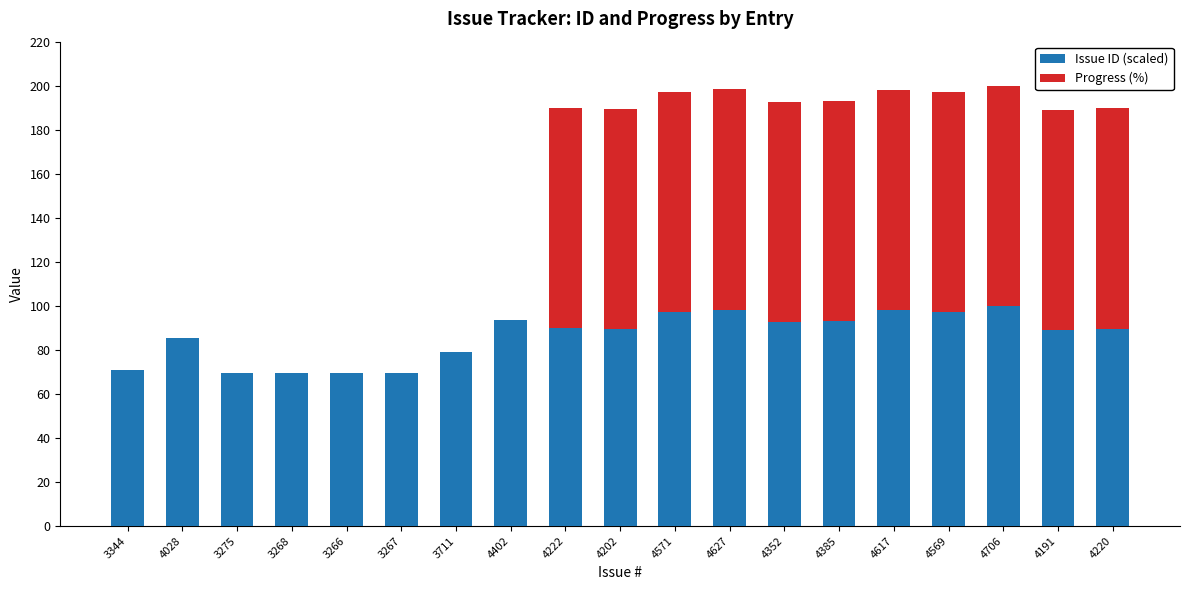

The value of Issue ID (scaled) at 3275 is 33.4. True or false?

False